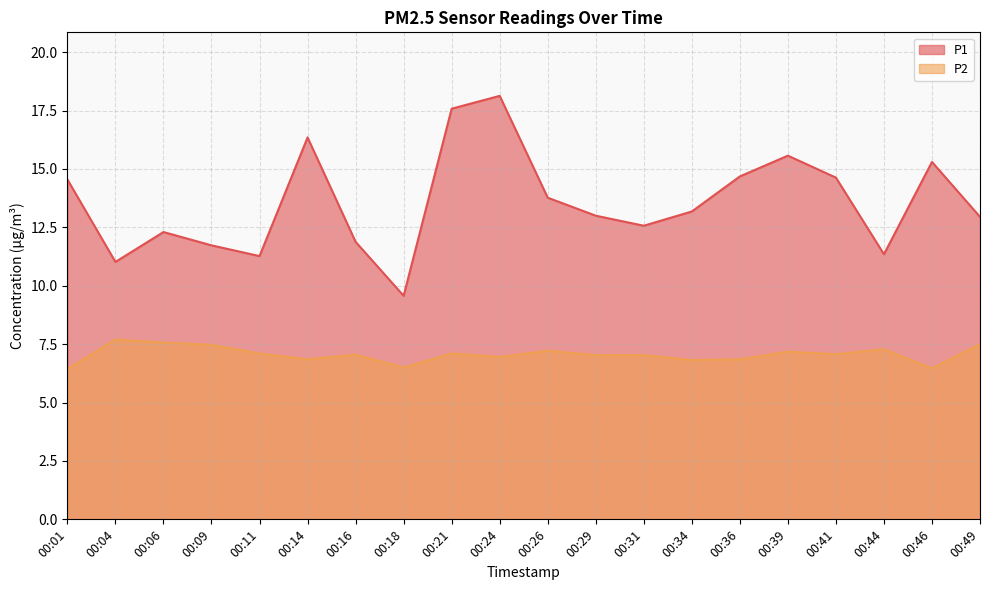

Which label corresponds to the smallest value in the chart?

00:01